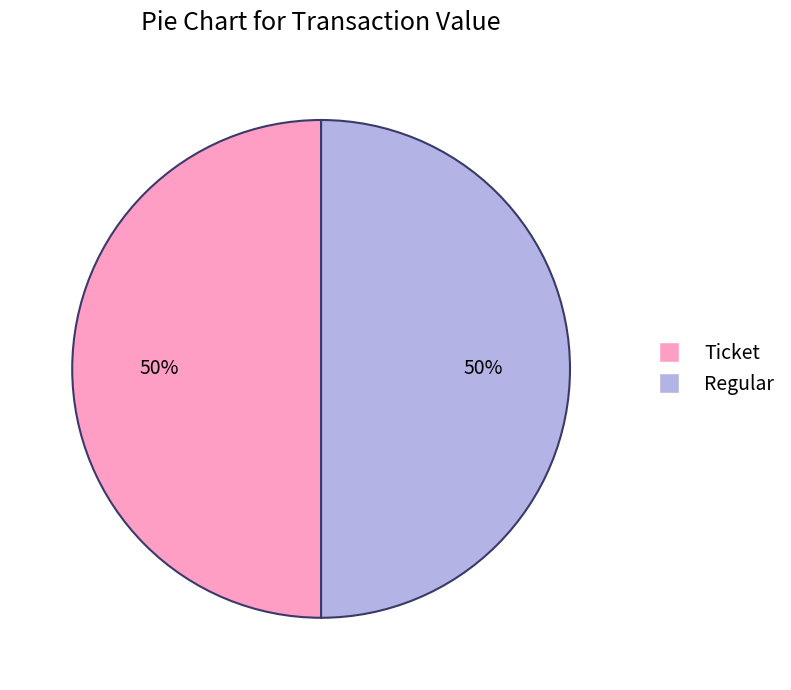

Do Regular and Ticket together represent more than half of the pie?

Yes